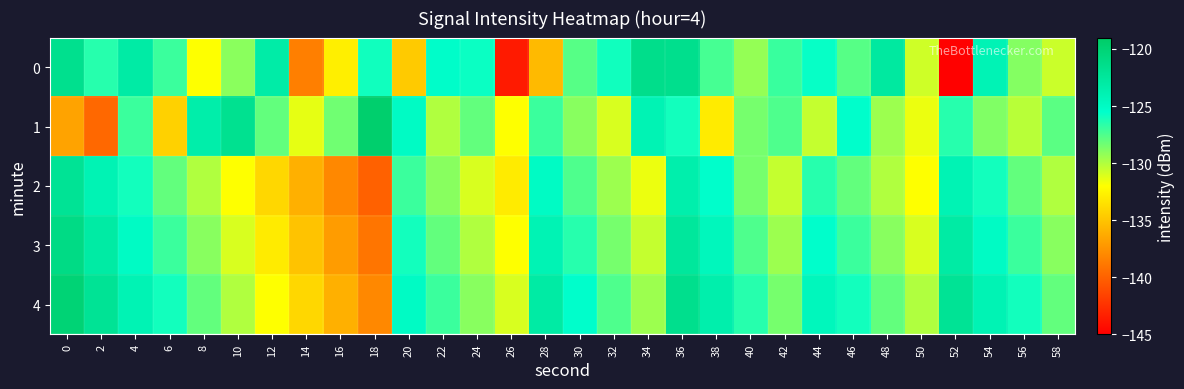

At how many categories does at least one series exceed -133?

30